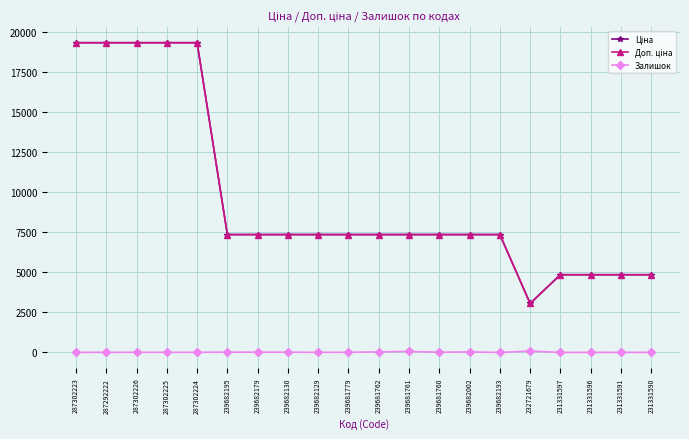

What is the total value across all series at 287302225?

38693.1